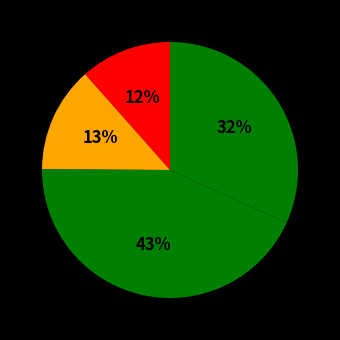

How many segments does this pie chart have?

4